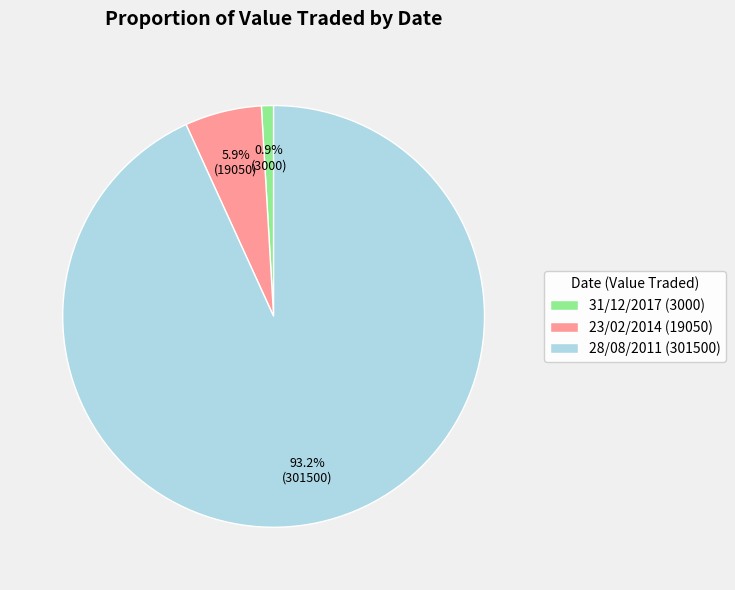

To the nearest percent, what is the average slice percentage?

33%